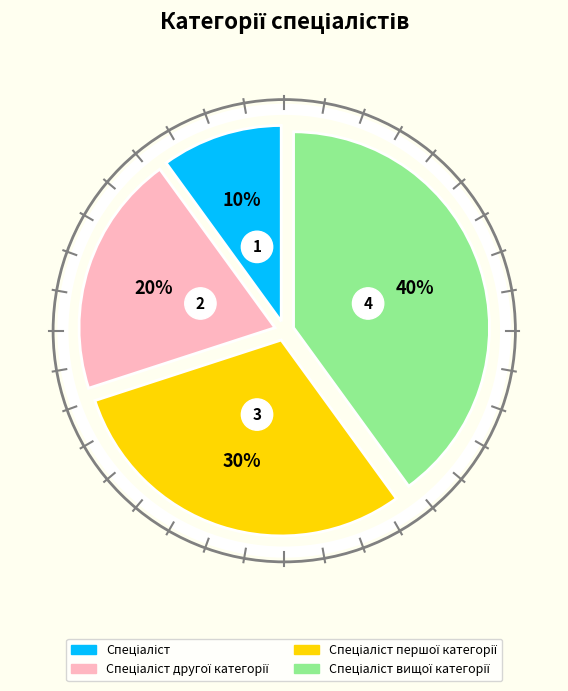

What is the largest slice in the pie chart?

Спеціаліст вищої категорії